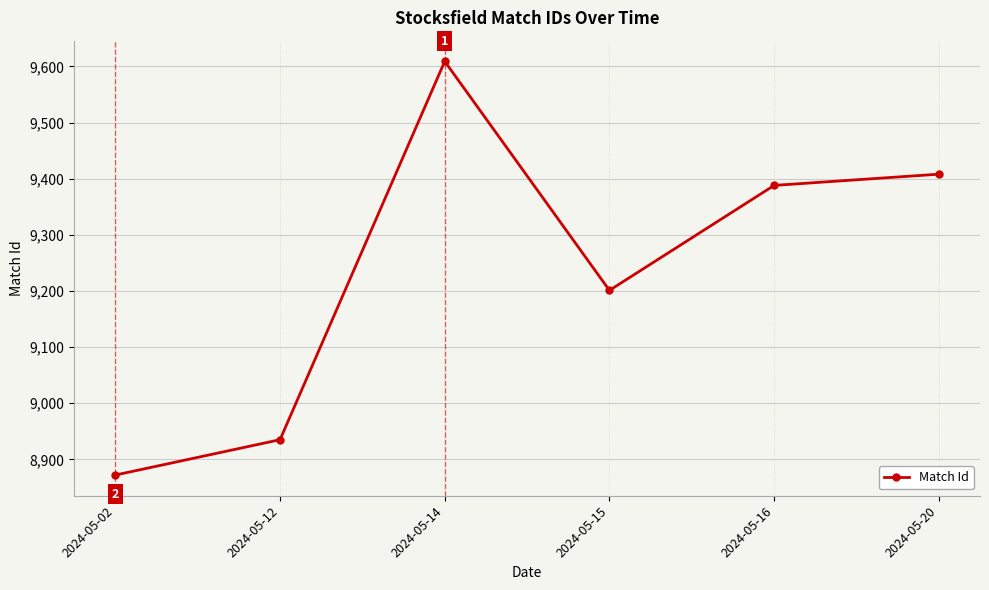

Between 2024-05-16 and 2024-05-14, which is larger?

2024-05-14